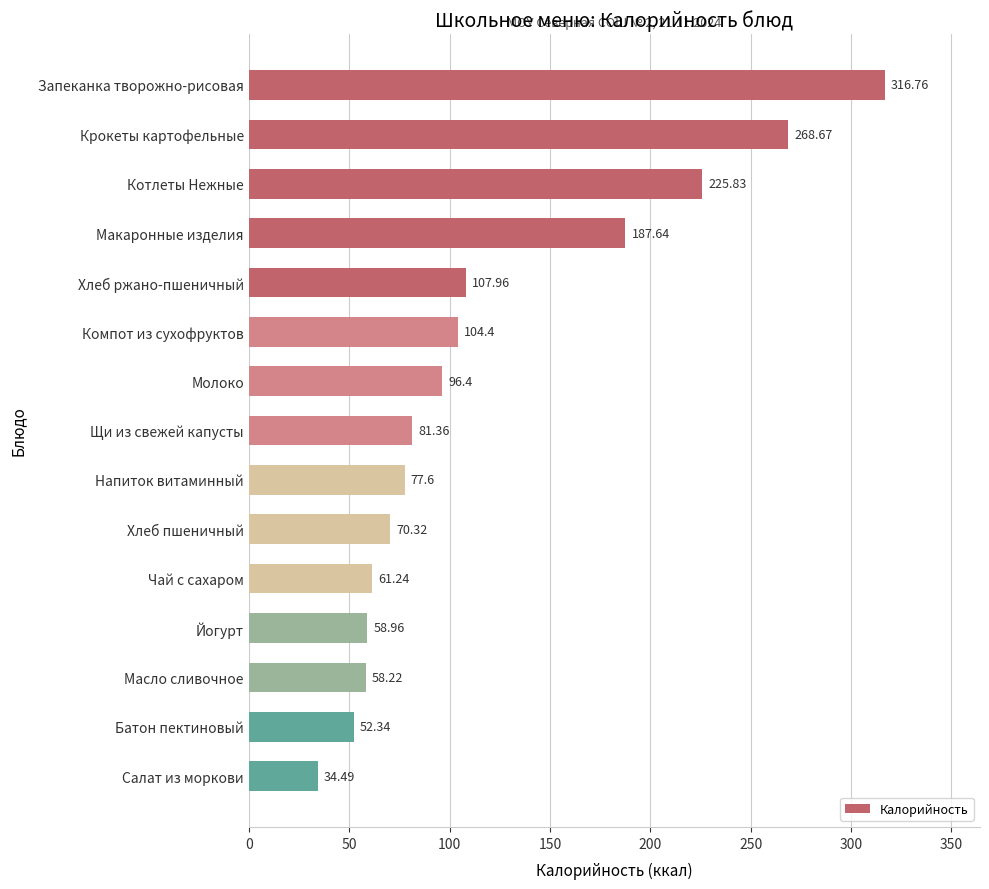

Where is the data nearest to the value 175?

Макаронные изделия